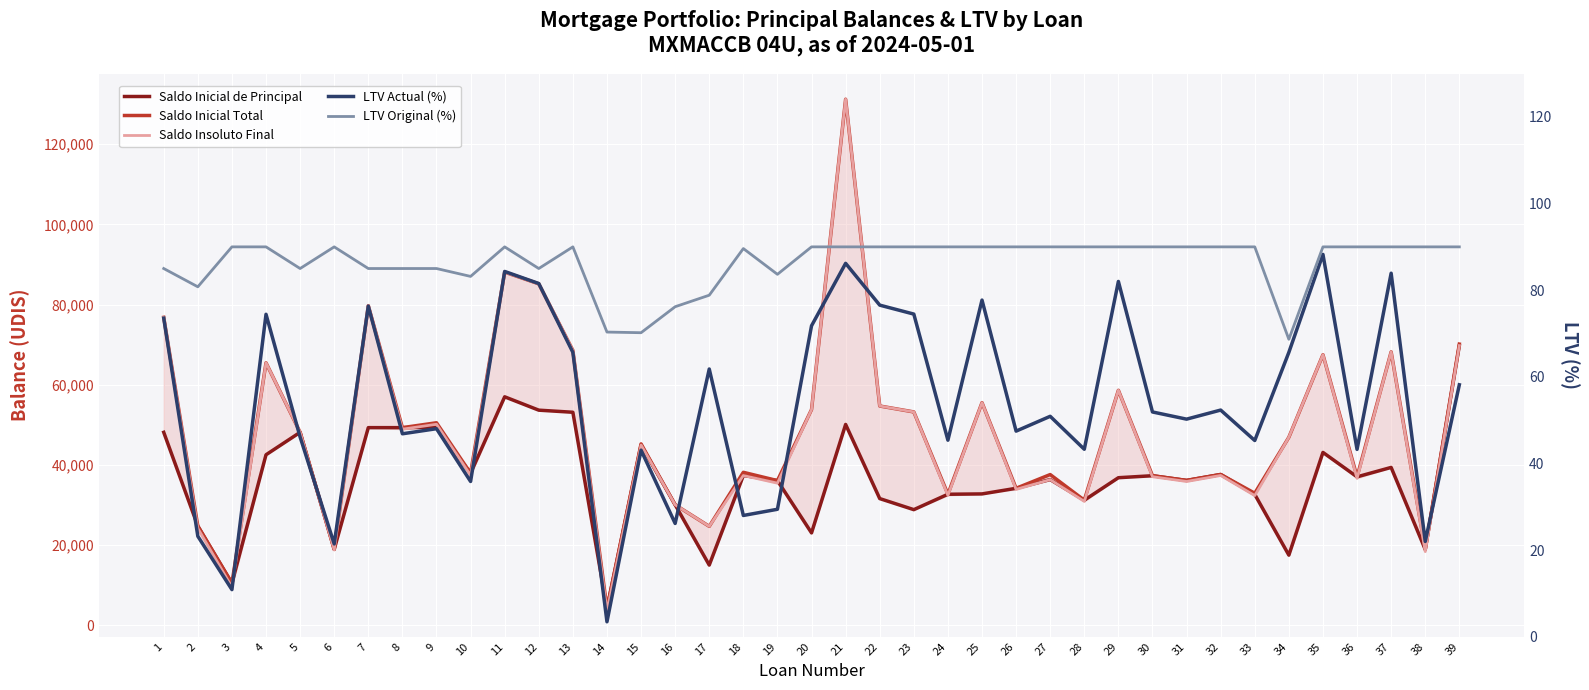

Which series has the largest total across all categories?

Saldo Inicial Total